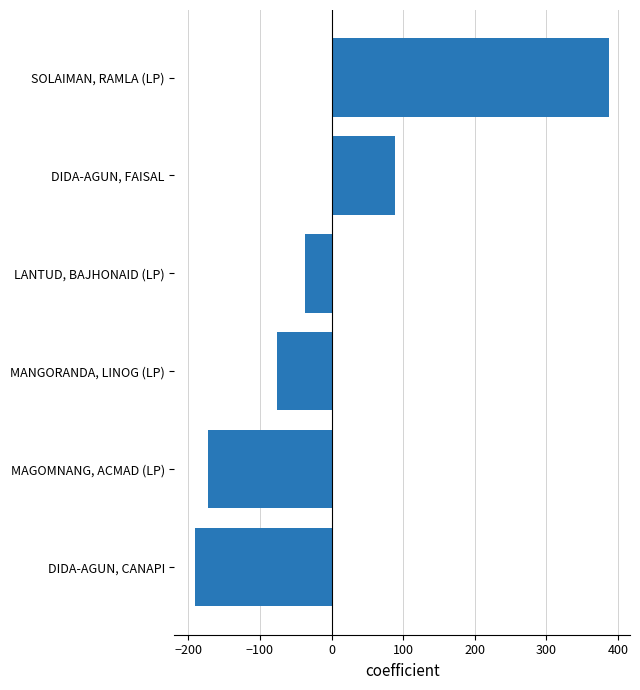

What is the approximate value at MAGOMNANG, ACMAD (LP)?

-172.3